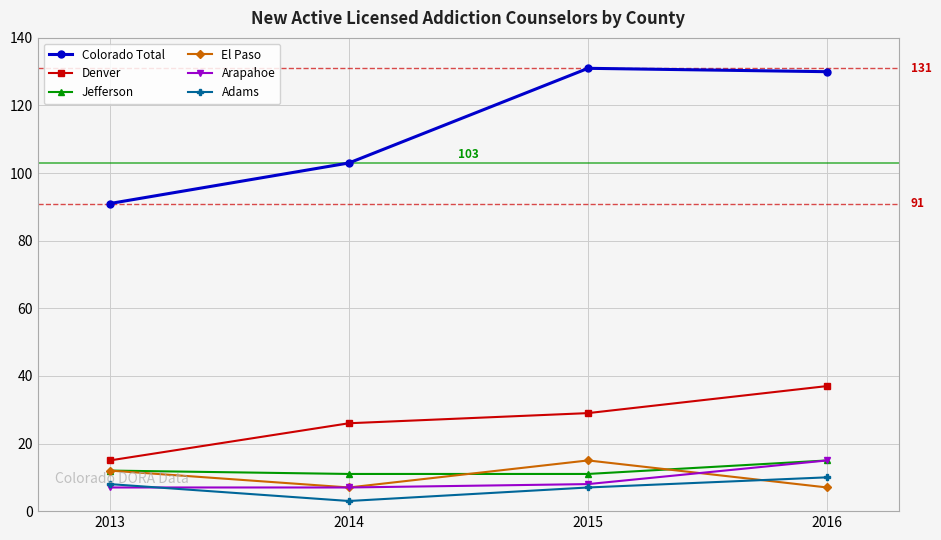

What is the spread (max minus min) of values at 2013?

84